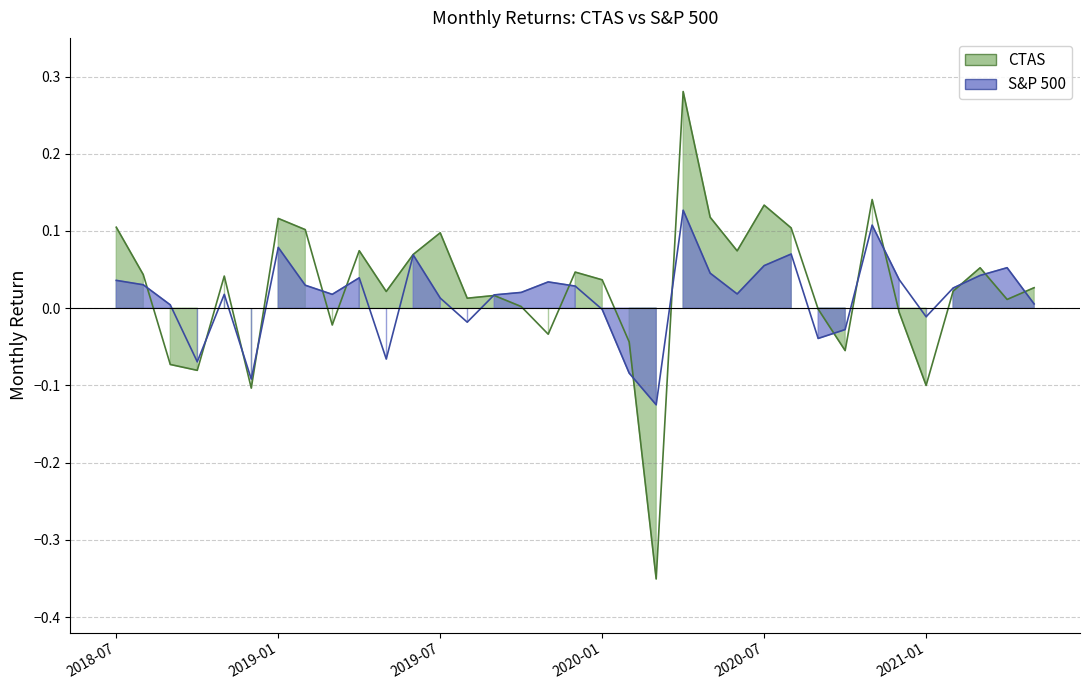

What is the difference between the maximum and second lowest values in the S&P 500 series?

0.2